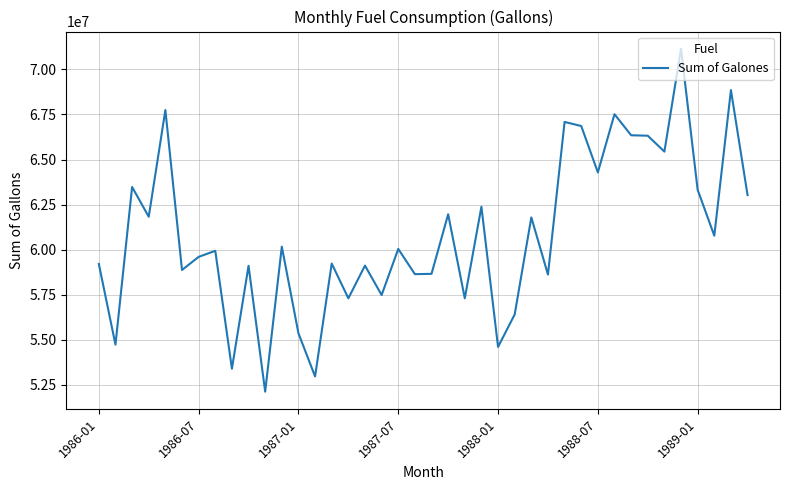

What is the minimum value shown in the chart?

52126200